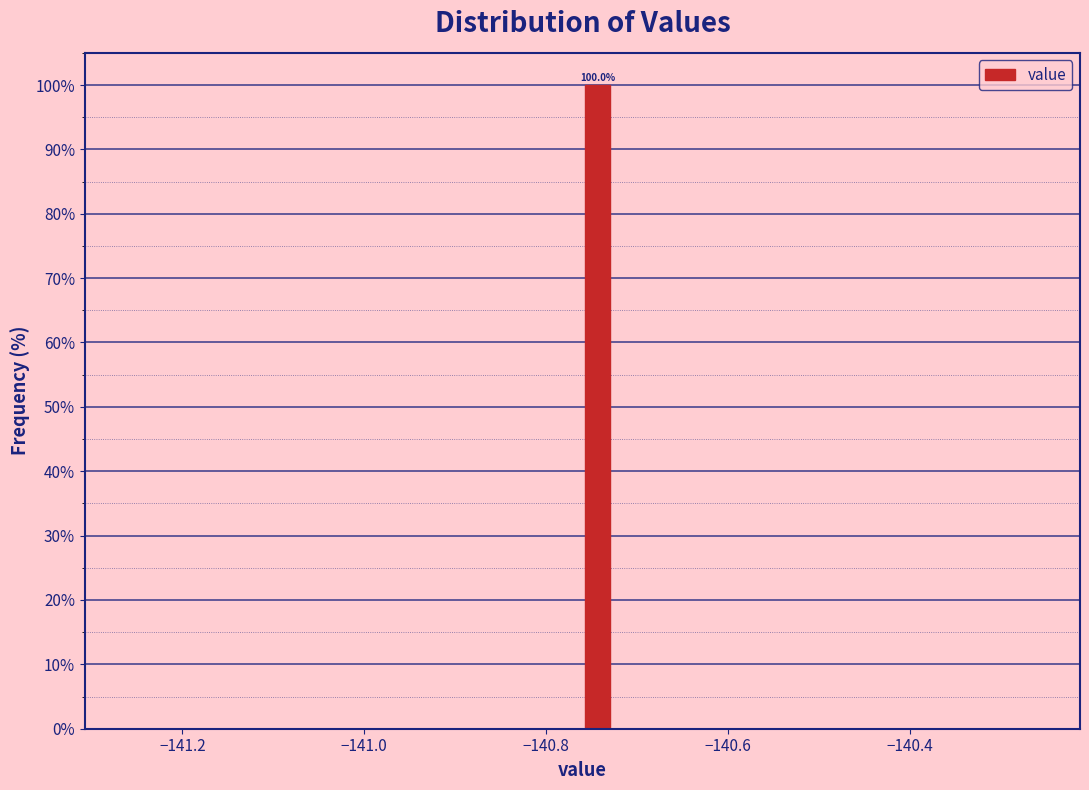

Around what value on the x-axis is the tallest bar? Give the approximate position of its centre, as read against the axis.

-140.74